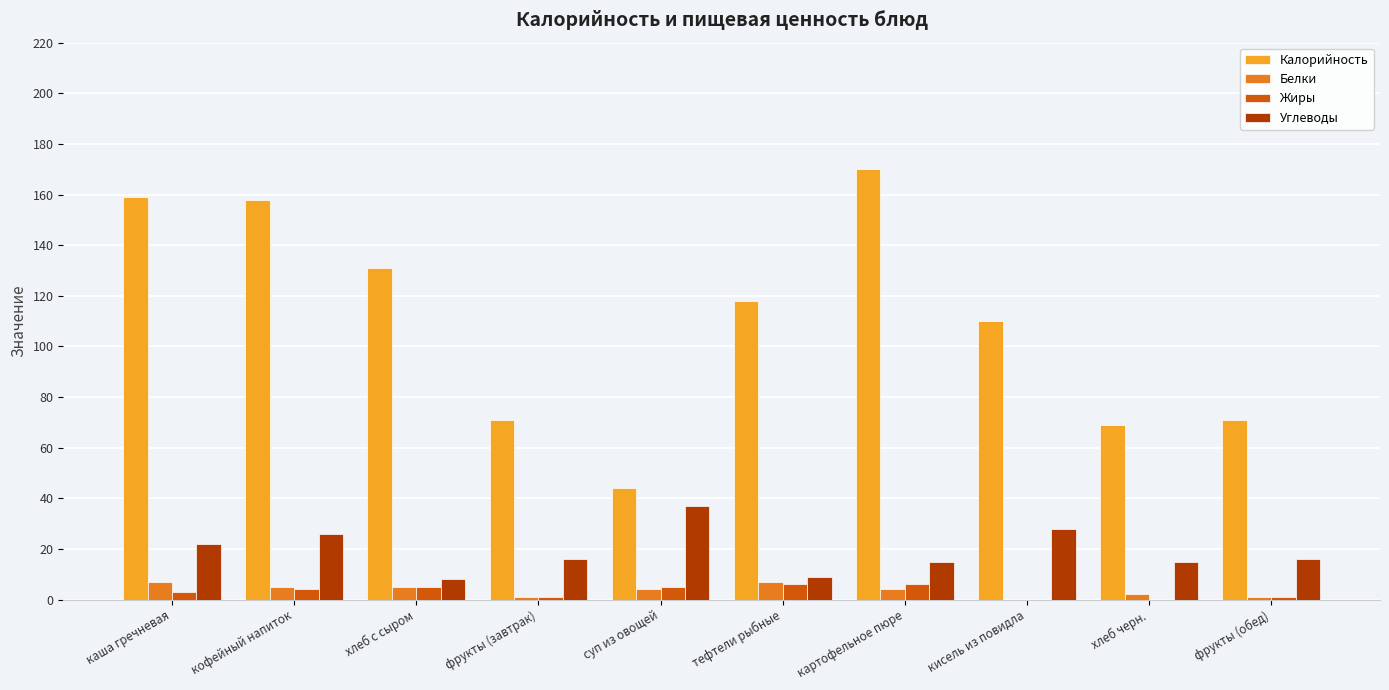

Which series has the widest spread of values?

Калорийность